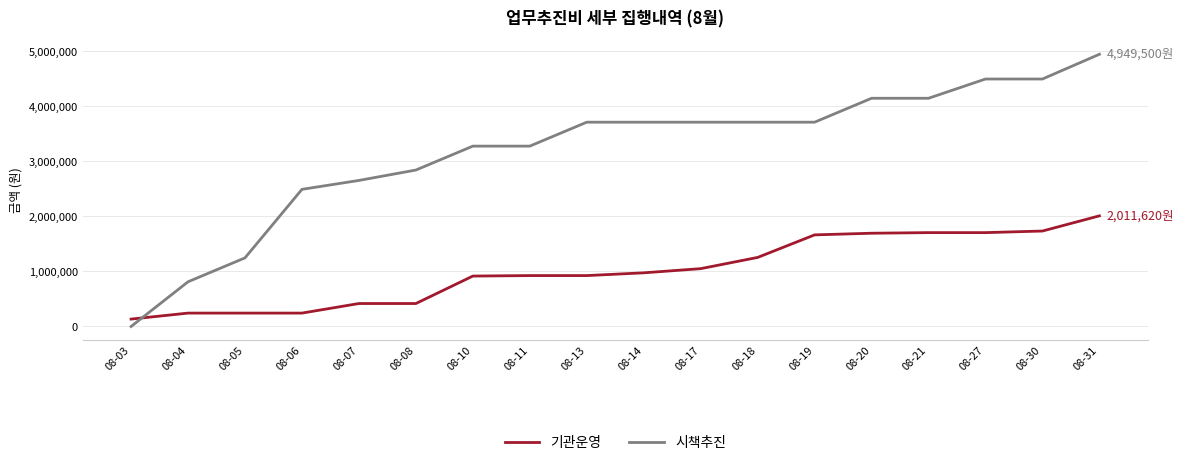

What is the greatest value displayed?

4949500